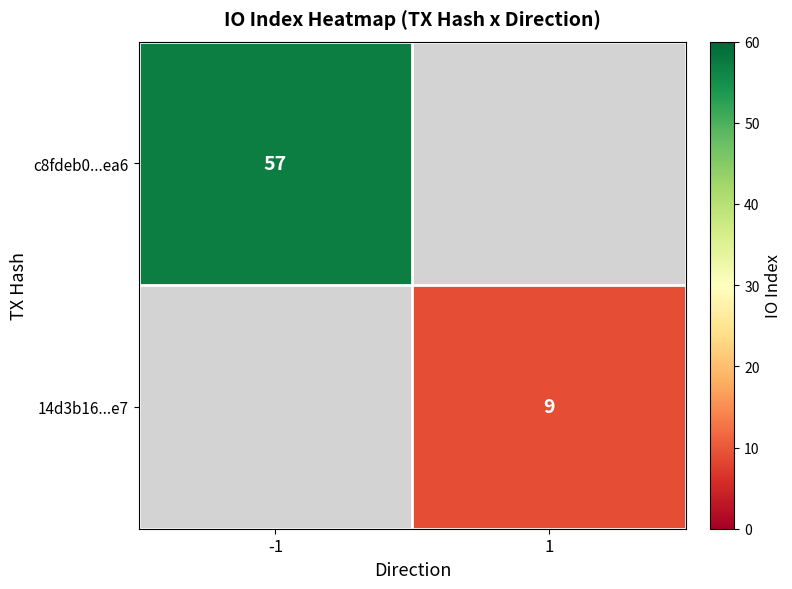

Is it true that 14d3b16...e7 equals 9 at 1?

True